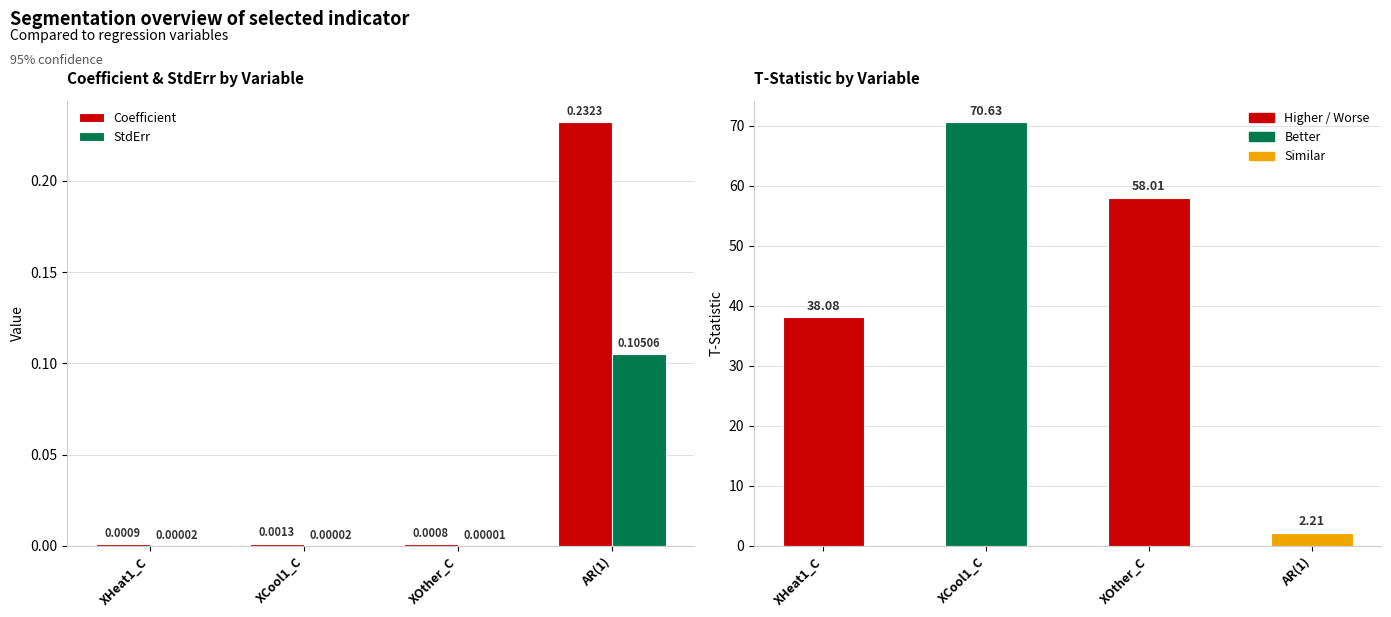

Which series has the largest total across all categories?

T-Stat